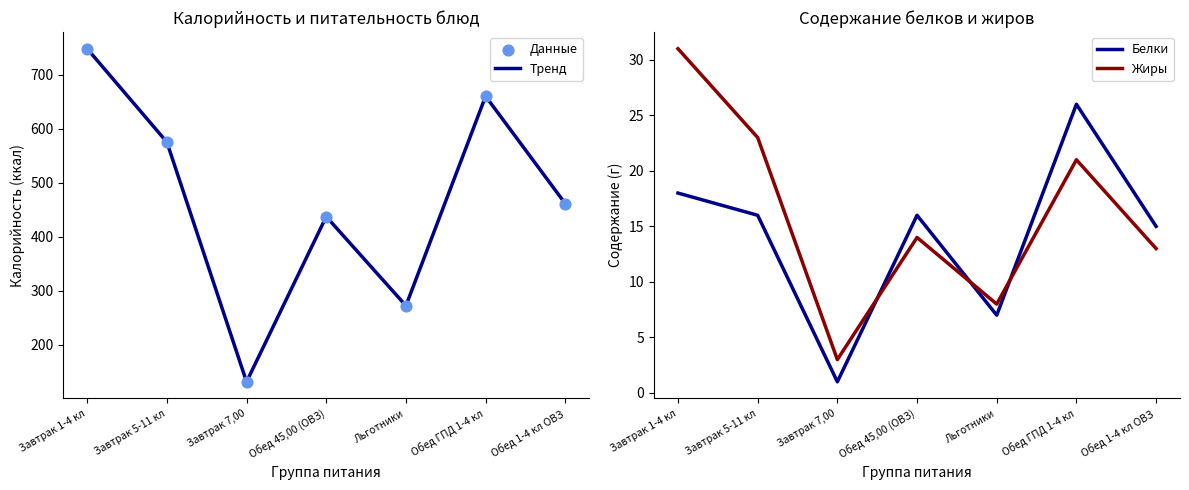

What are all the series names shown in the legend?

Тренд, Данные, Белки, Жиры